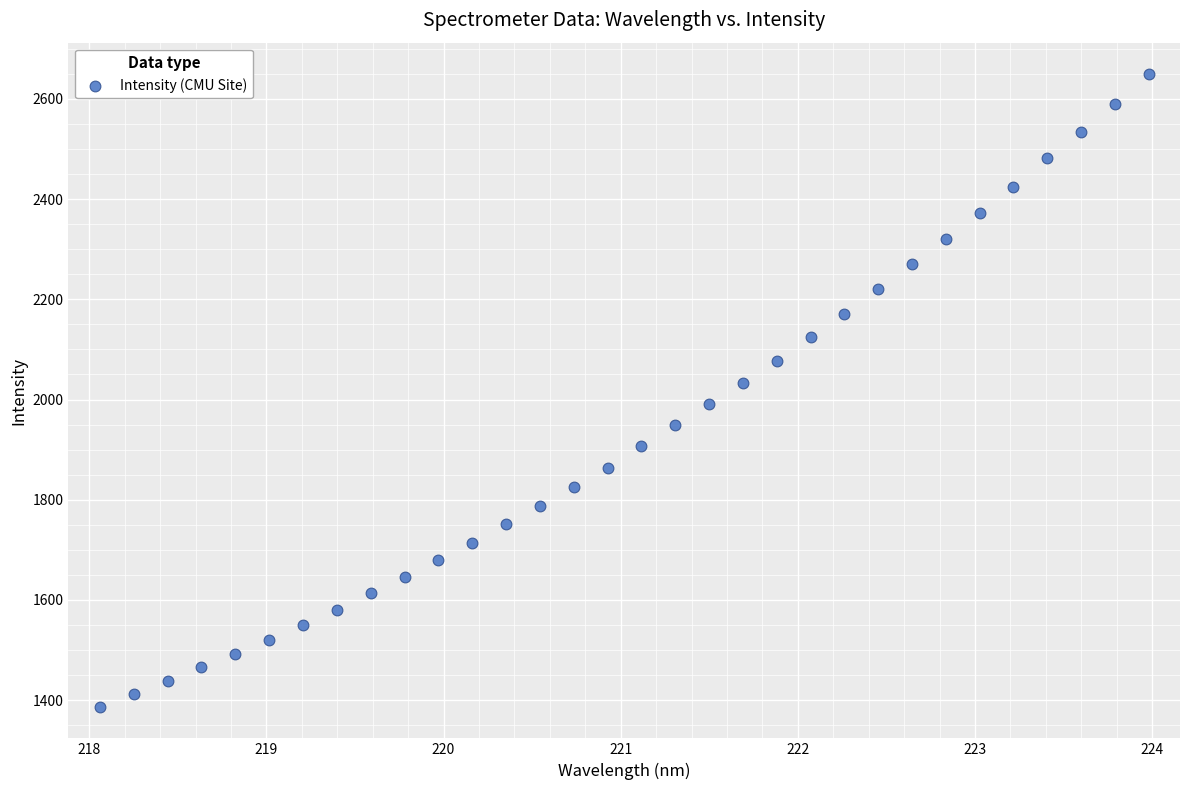

What is the range of X values (max minus min)?

5.9